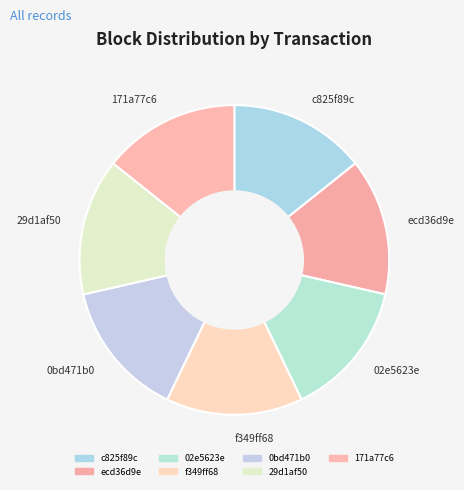

The f349ff68 slice represents 14% of the pie. True or false?

True